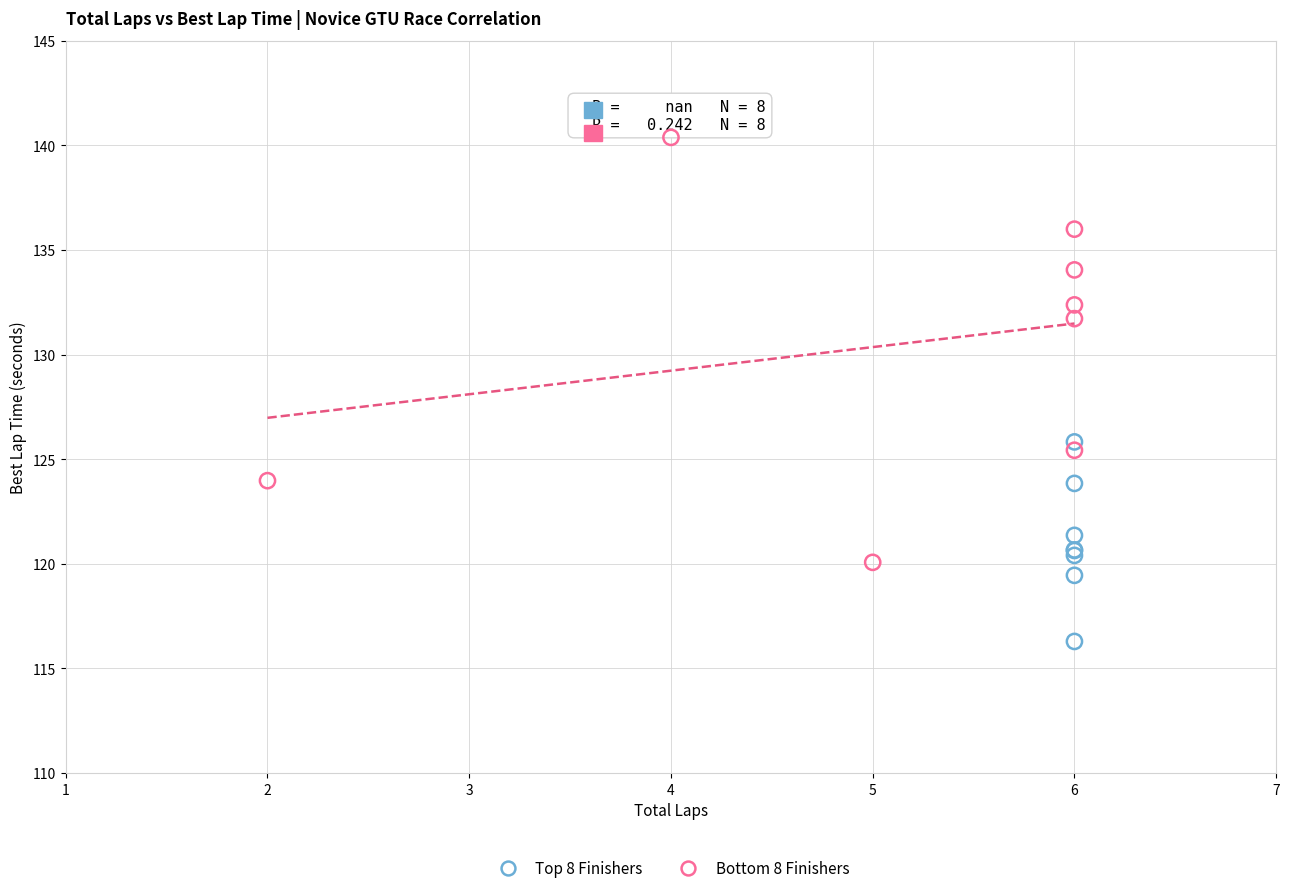

Which series reaches the minimum Y coordinate?

Top 8 Finishers